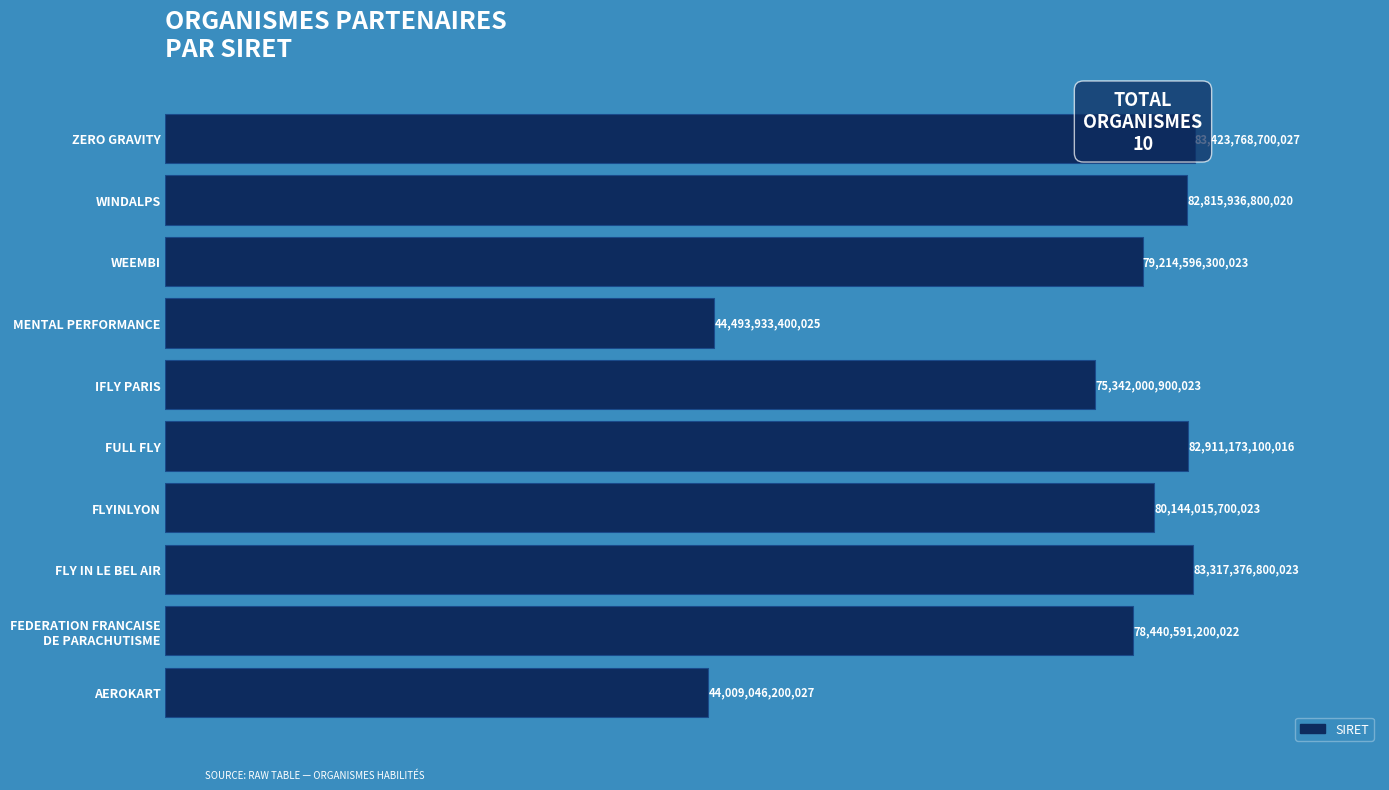

What is the smallest value displayed?

44009046200027